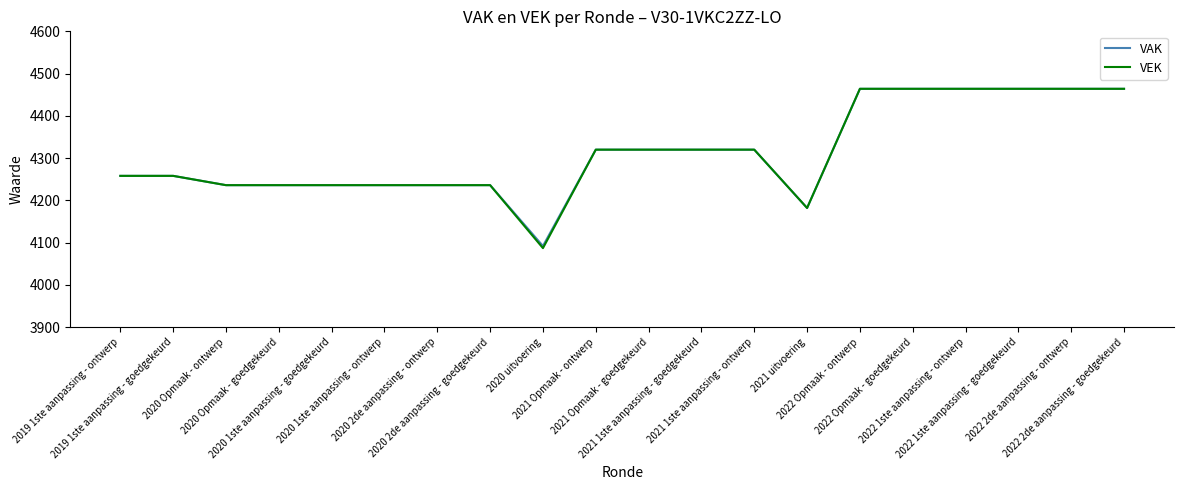

At how many categories does at least one series exceed 4239?

12